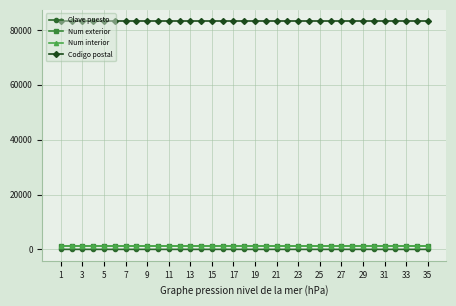

What is the value of the Codigo postal point at the 15th from the left?

83150